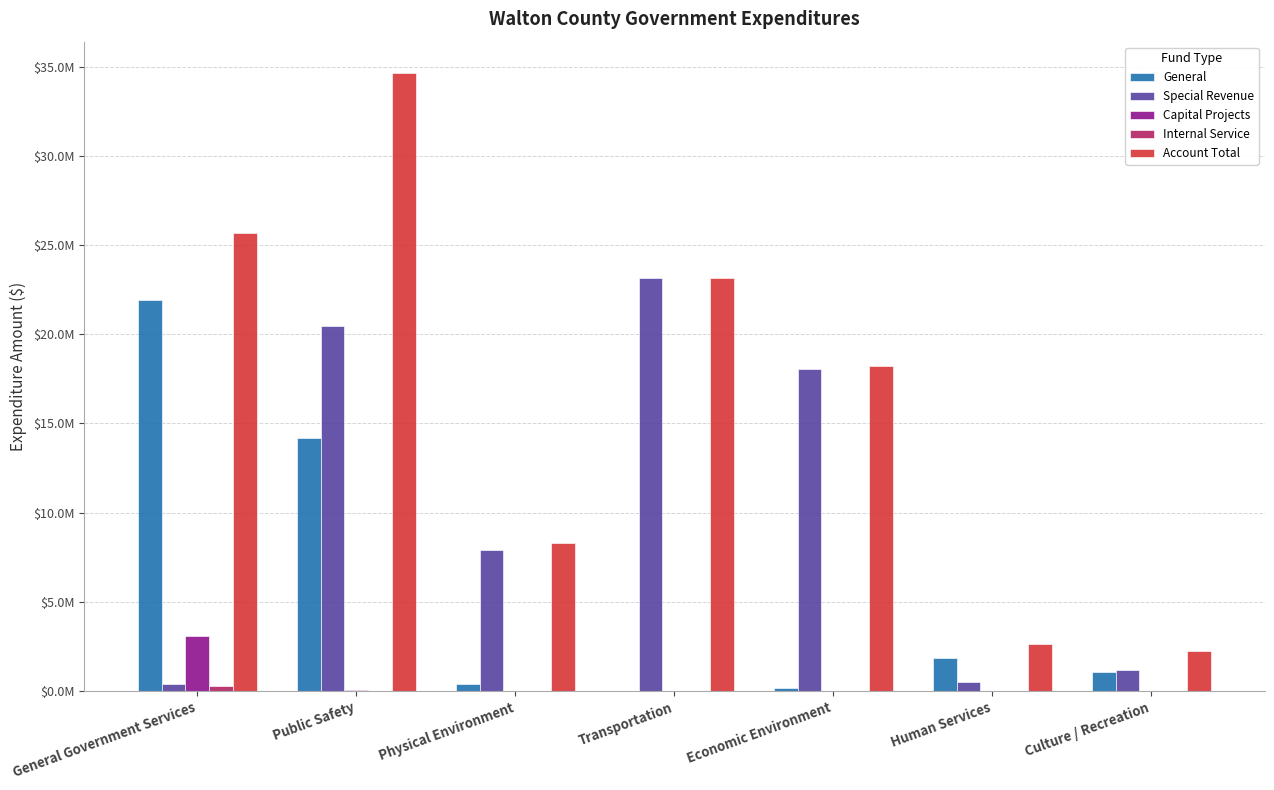

At which label does General reach its peak?

General Government Services